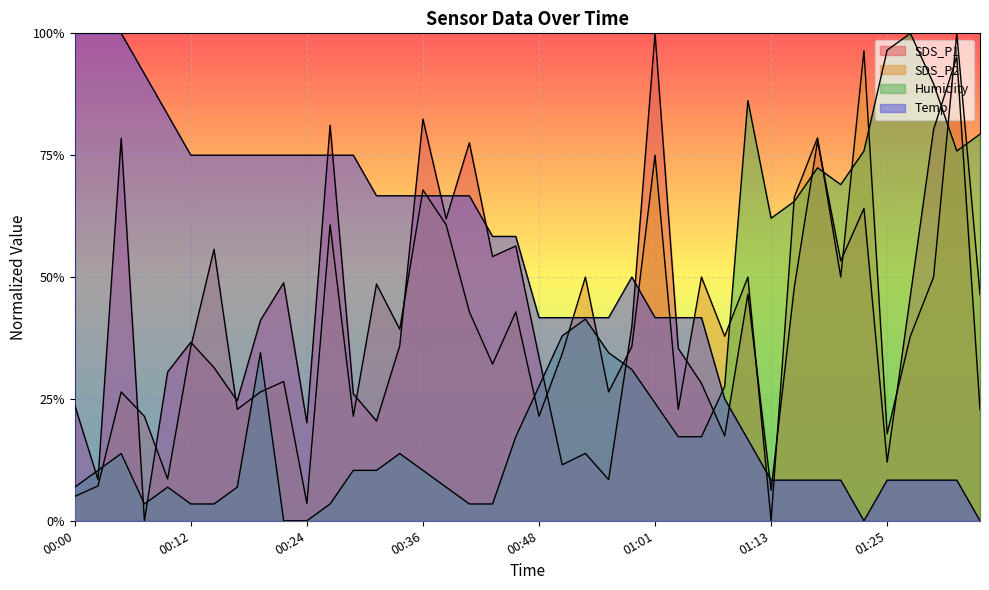

At which label does Humidity reach its peak?

01:27